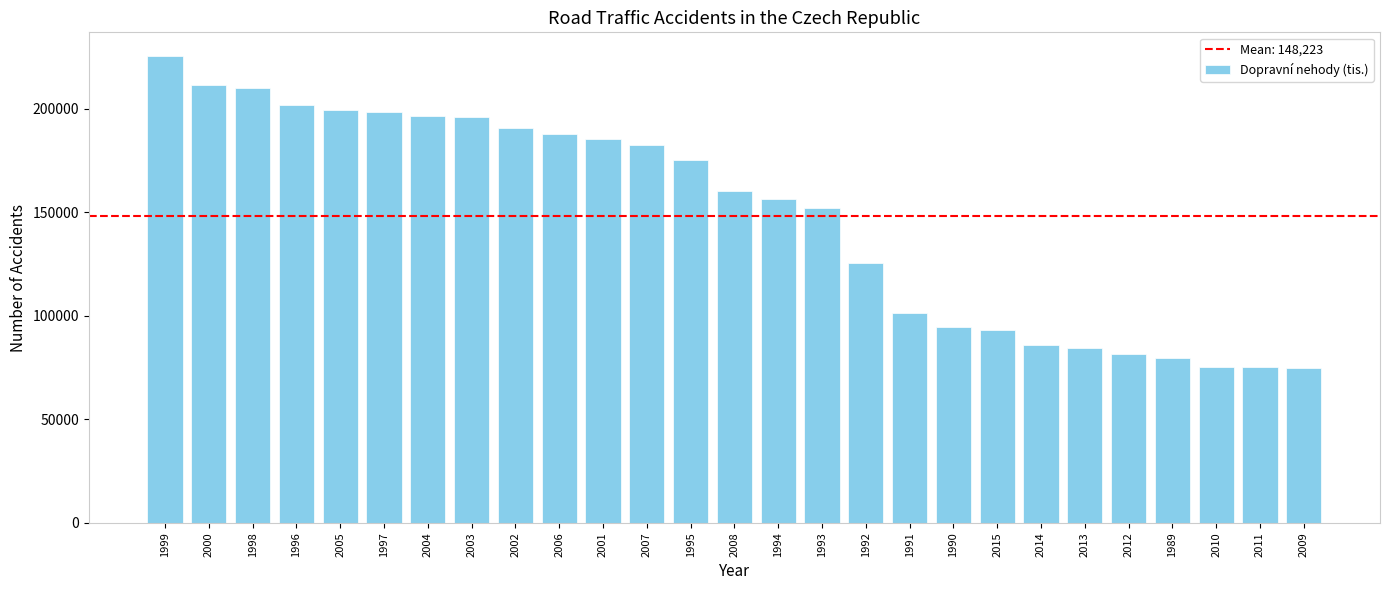

What is the smallest value displayed?

74815